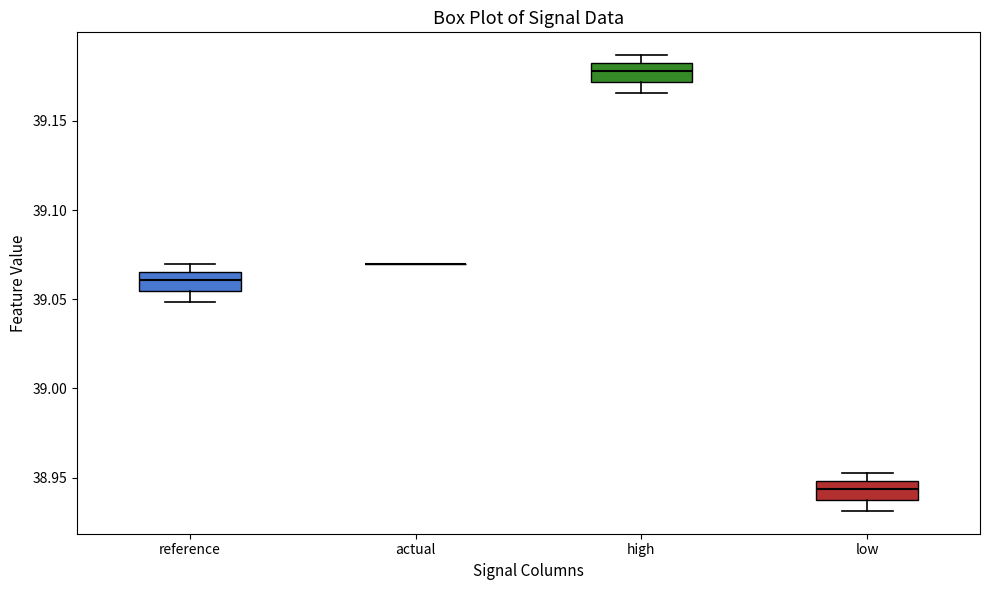

Where is the upper edge of the box for low on the y-axis? The values are not printed on the chart, so give them approximately, as read against the axis.

38.950